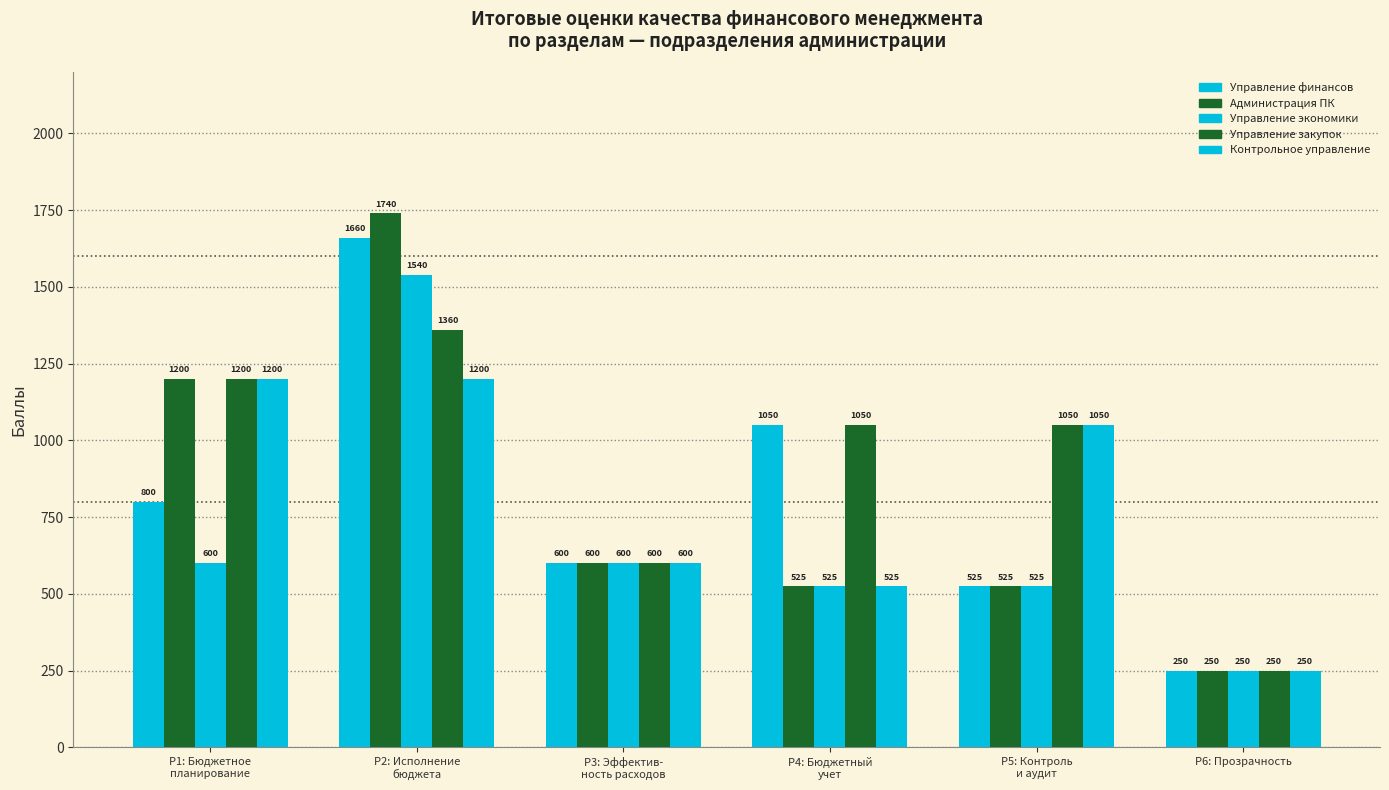

Count the number of data series in this chart.

5